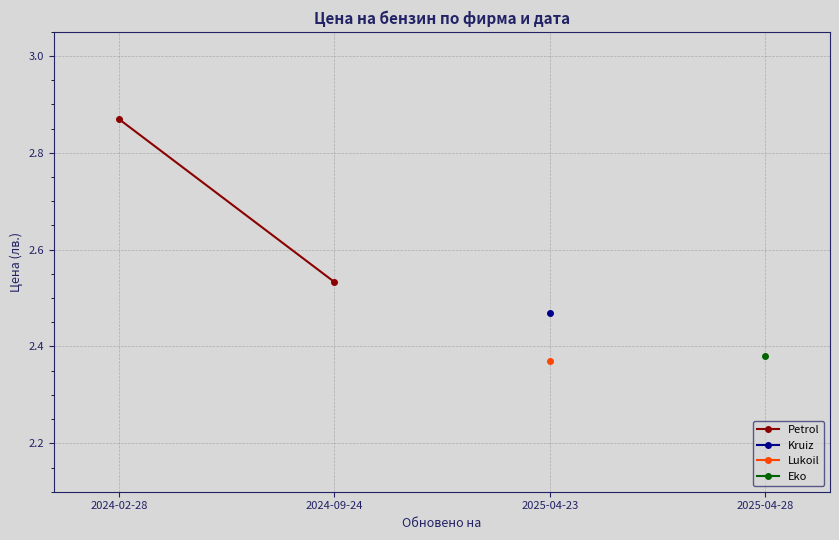

Count the values in the range 2 to 3.

2